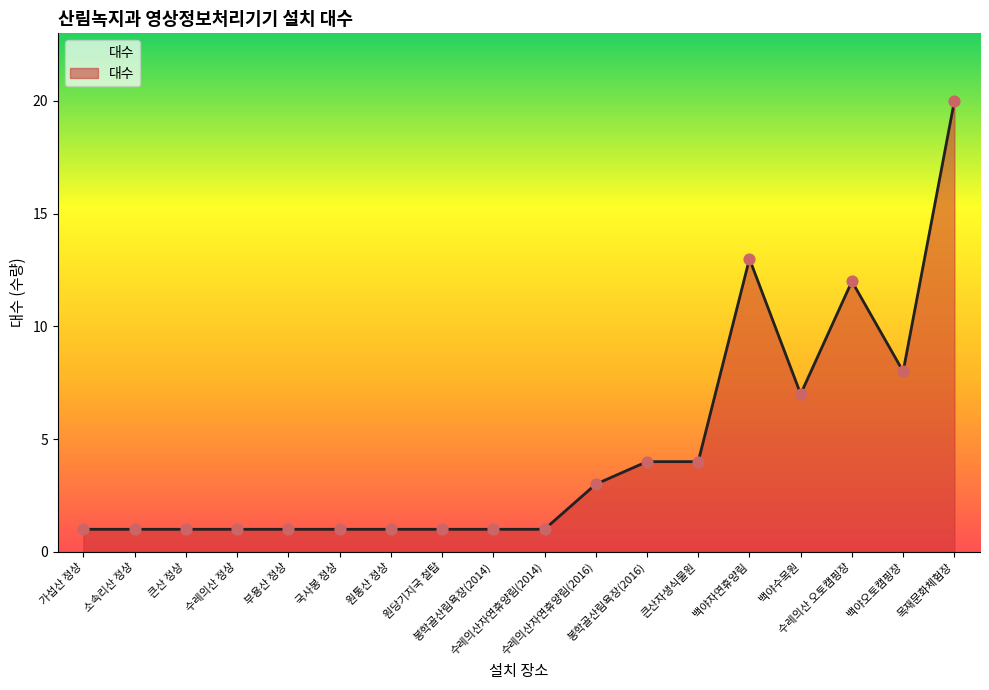

Between 소속리산 정상 and 수레의산 오토캠핑장, which is larger?

수레의산 오토캠핑장